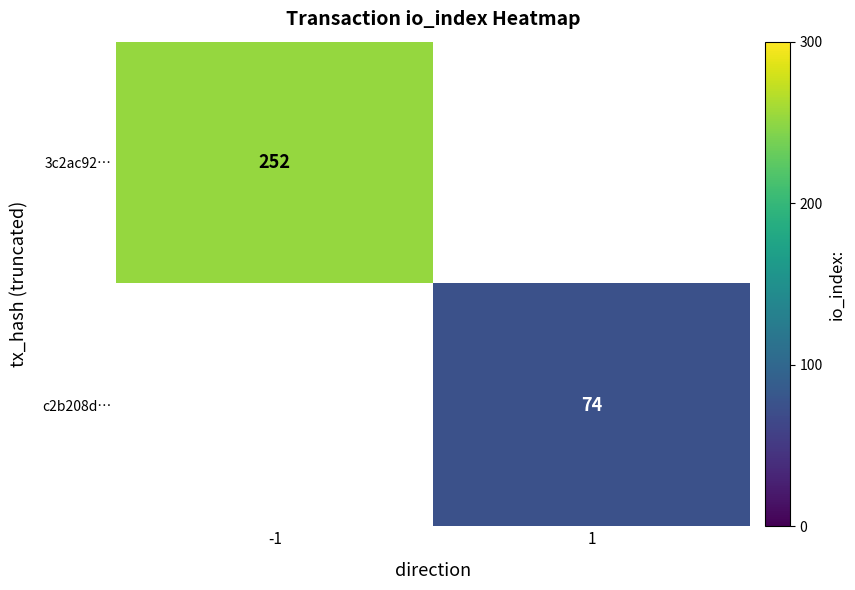

What is the greatest value displayed?

252.0